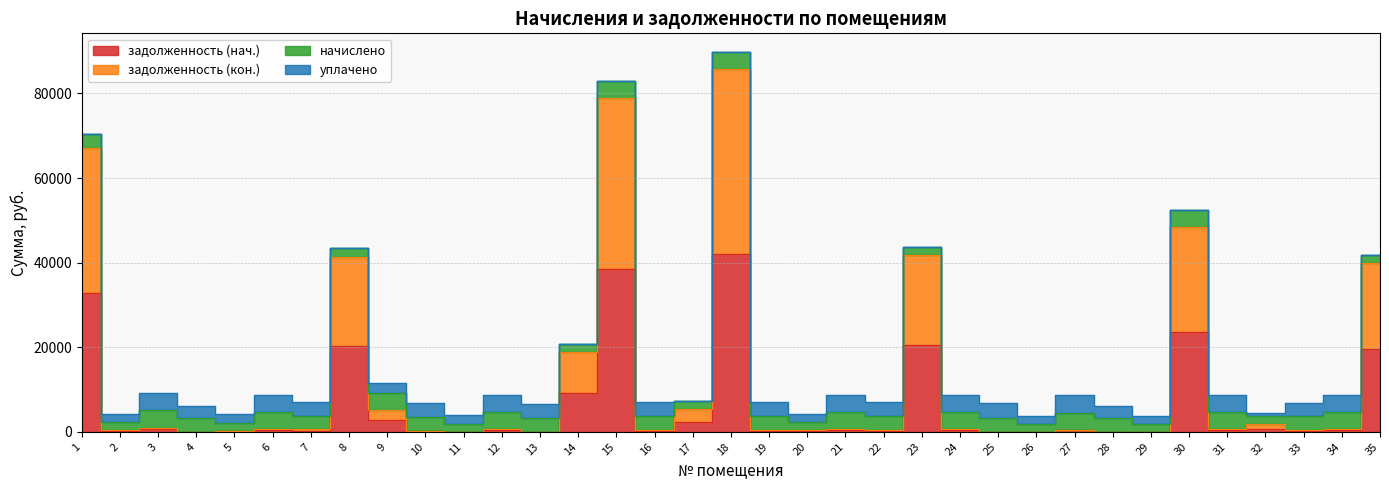

Which has a higher value, 24 or 29?

24